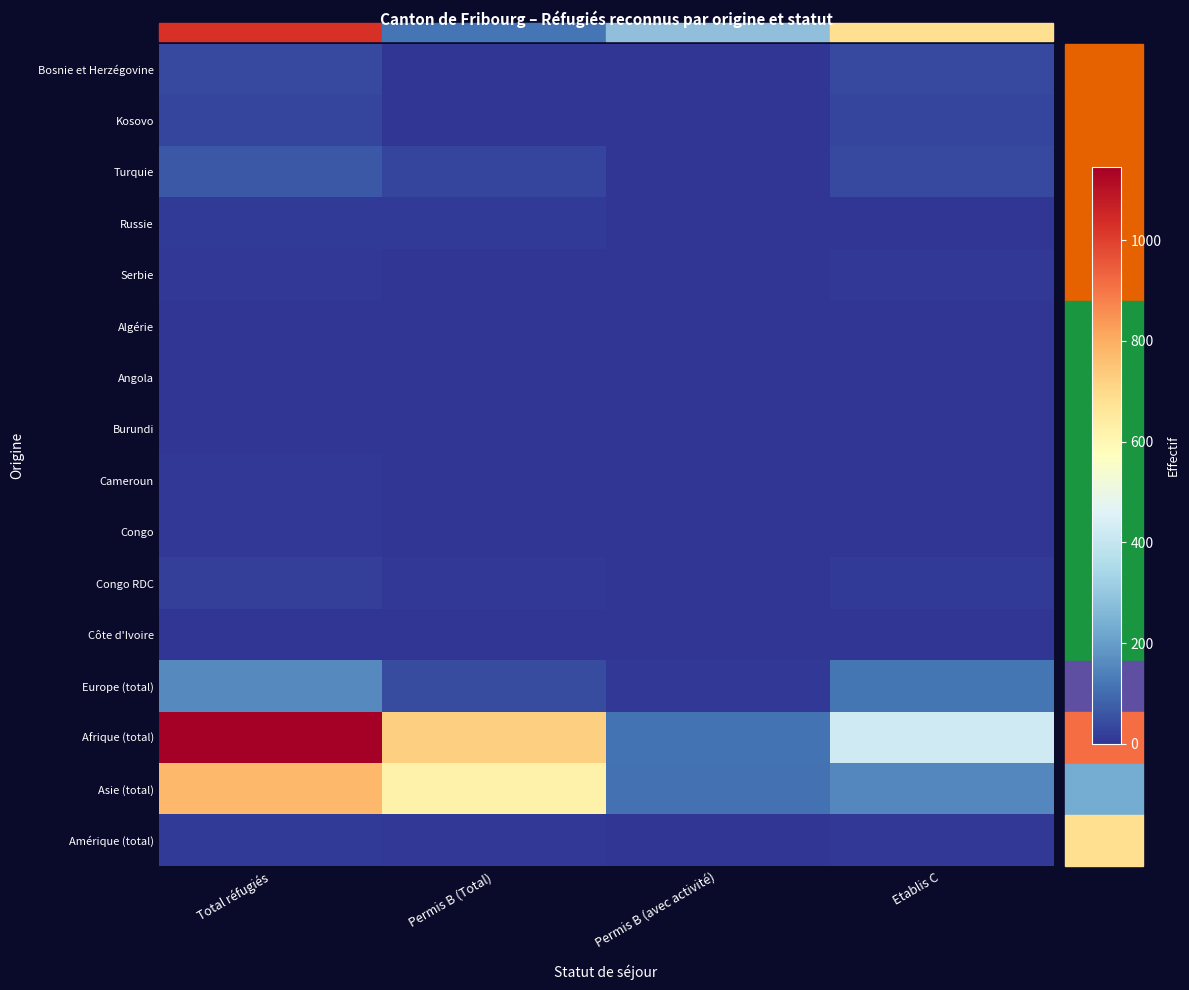

Which category has the highest value across all series?

Total réfugiés